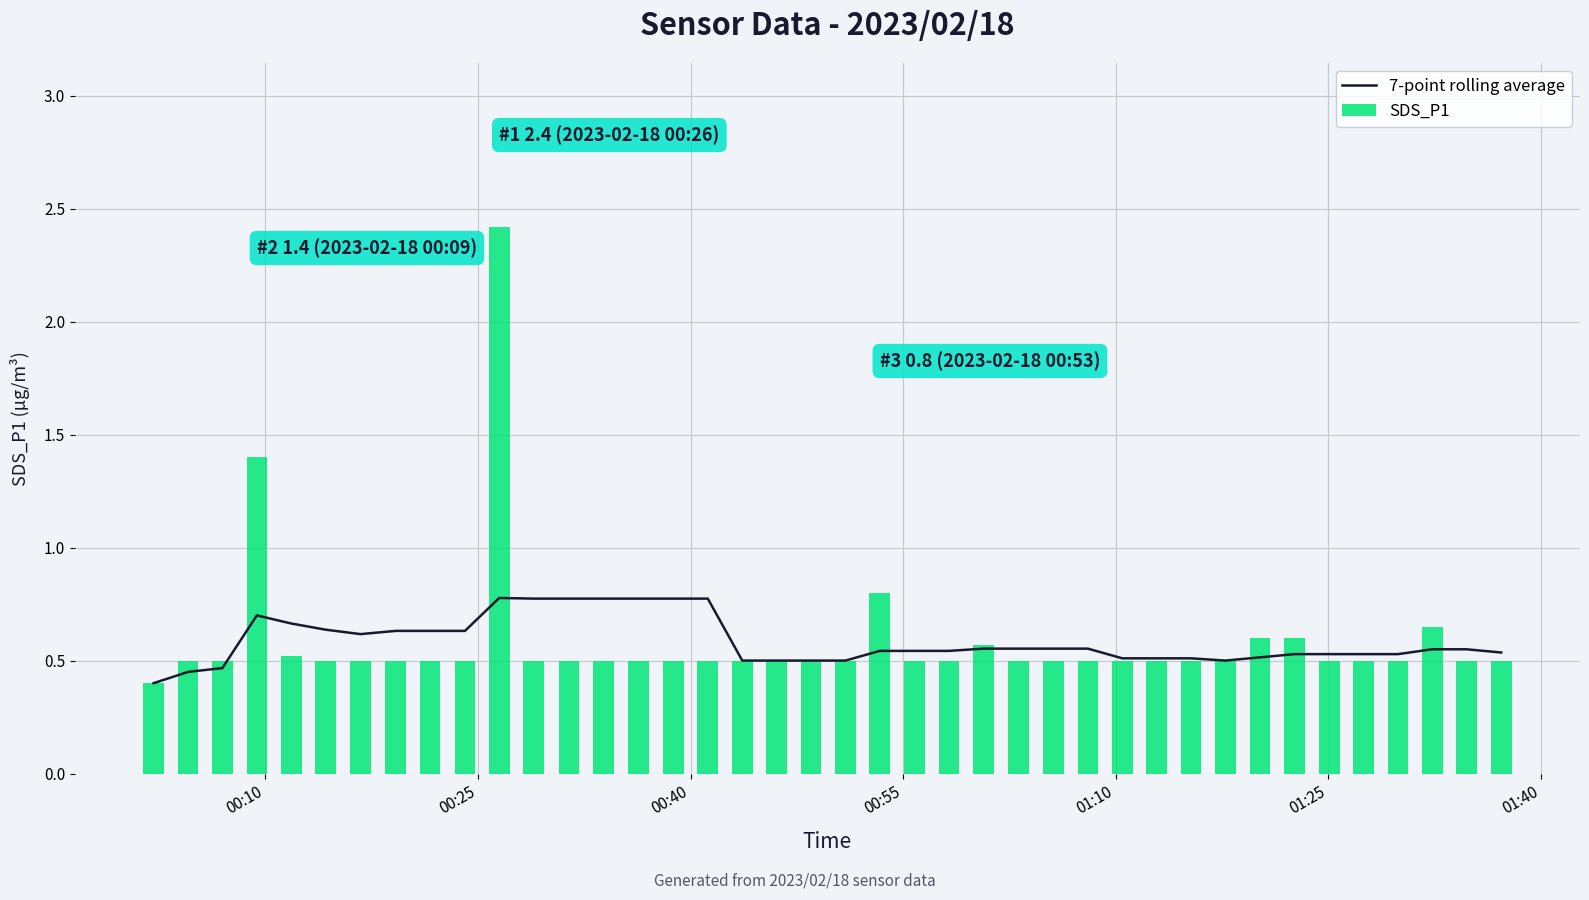

What is the maximum value for SDS_P1?

2.4